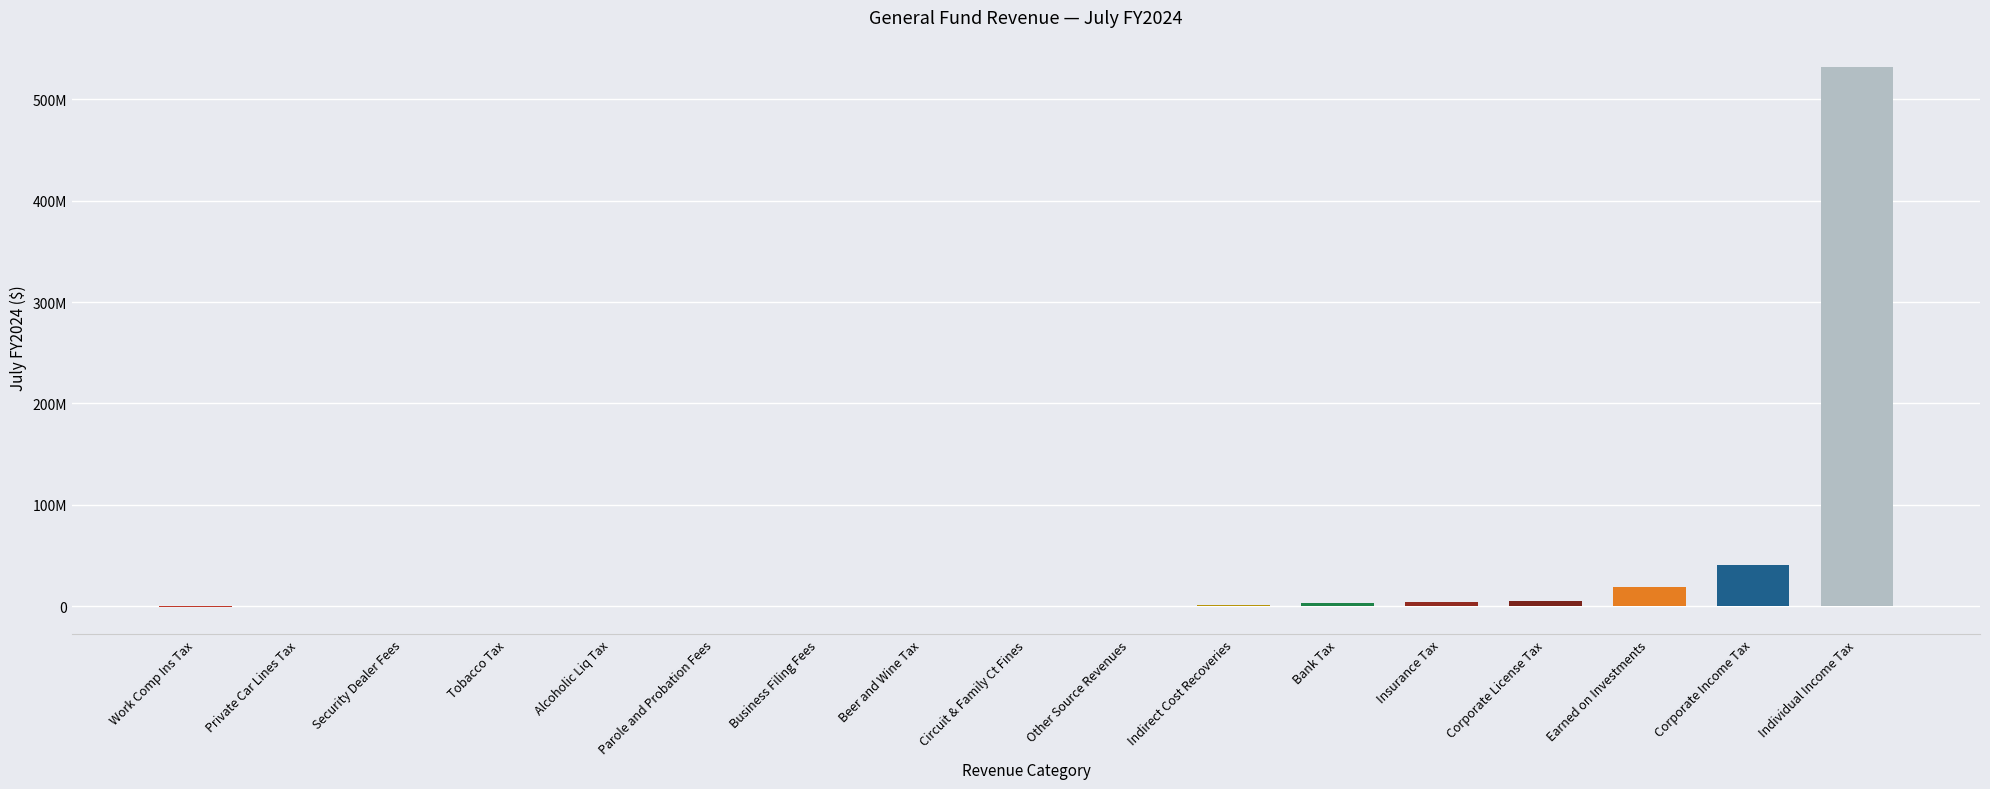

Are the bars grouped side by side (vs. stacked)?

No